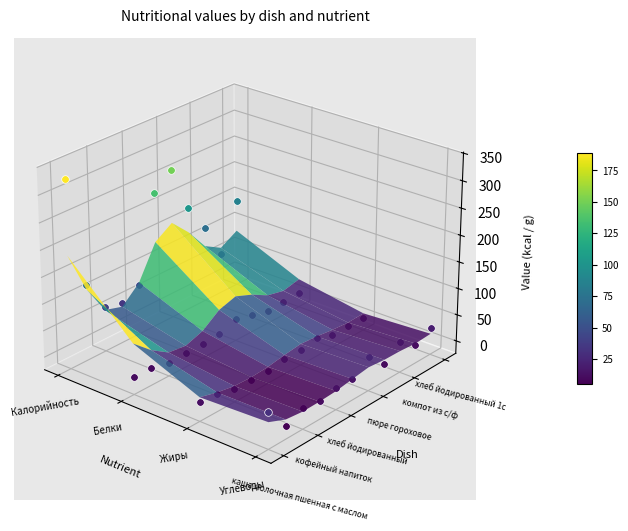

Is the value of хлеб йодированный 1с at Углеводы greater than the value of компот из с/ф at Калорийность?

No